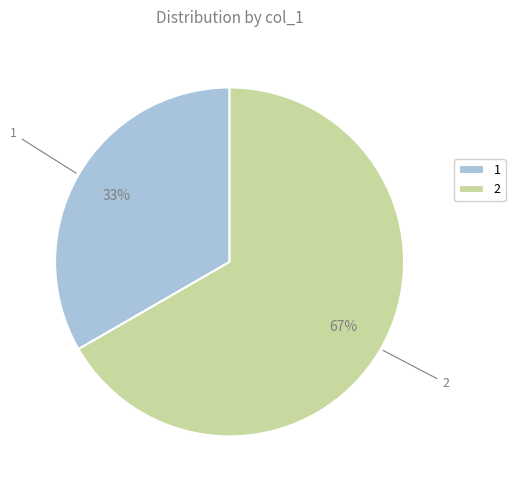

Is there a majority slice in this chart?

Yes